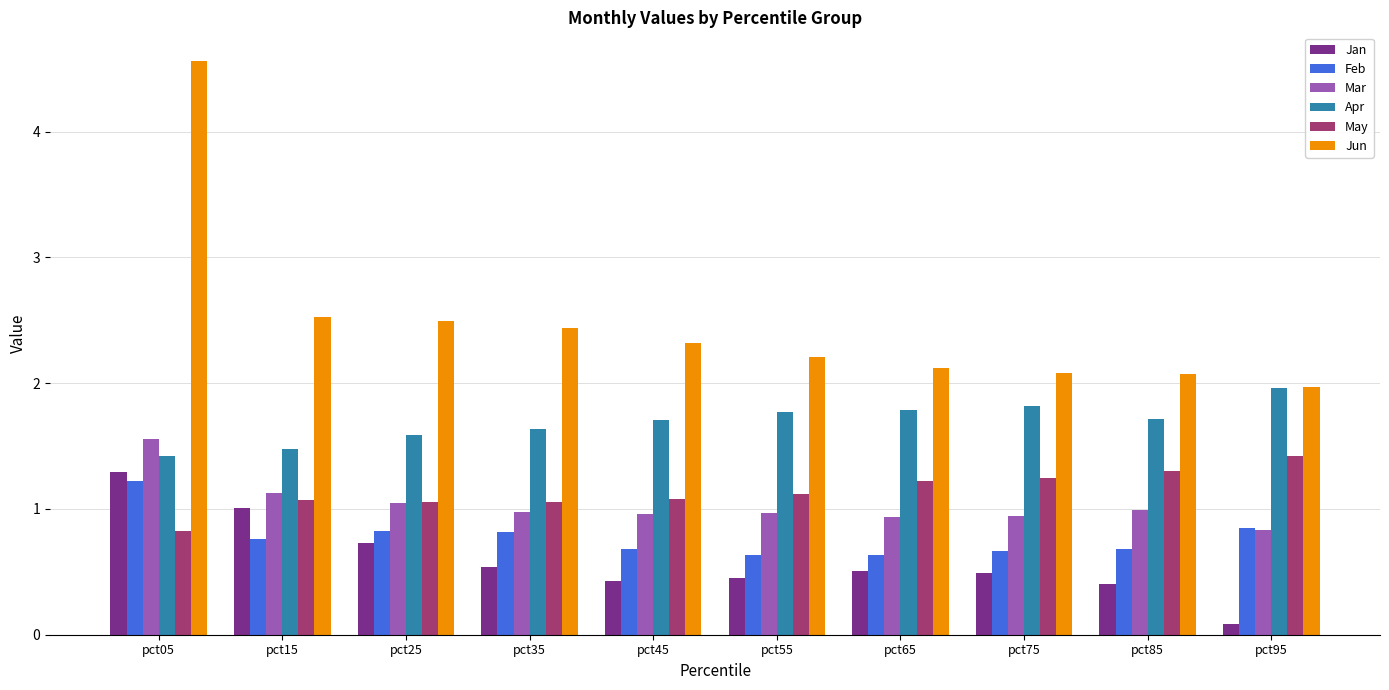

At which category is the sum across all series the highest?

pct05